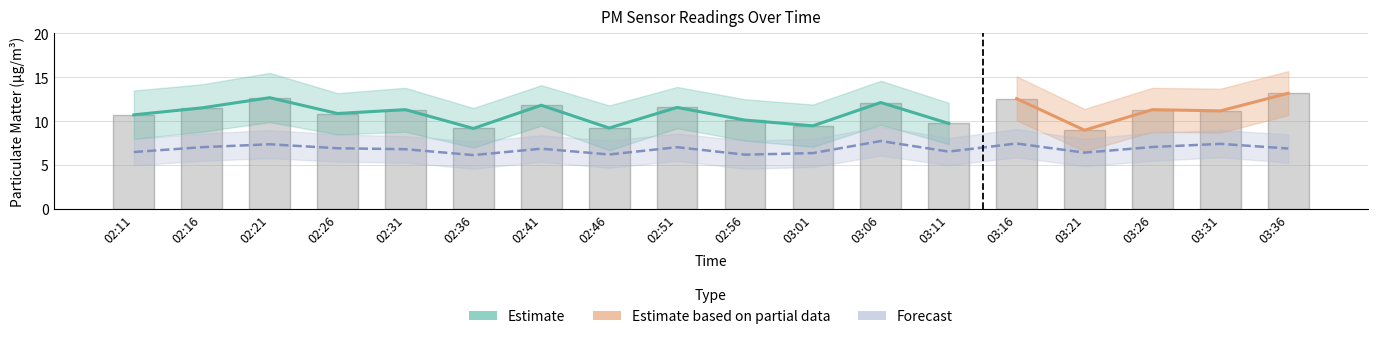

The P2 series shows 7.1 at 03:26. True or false?

True